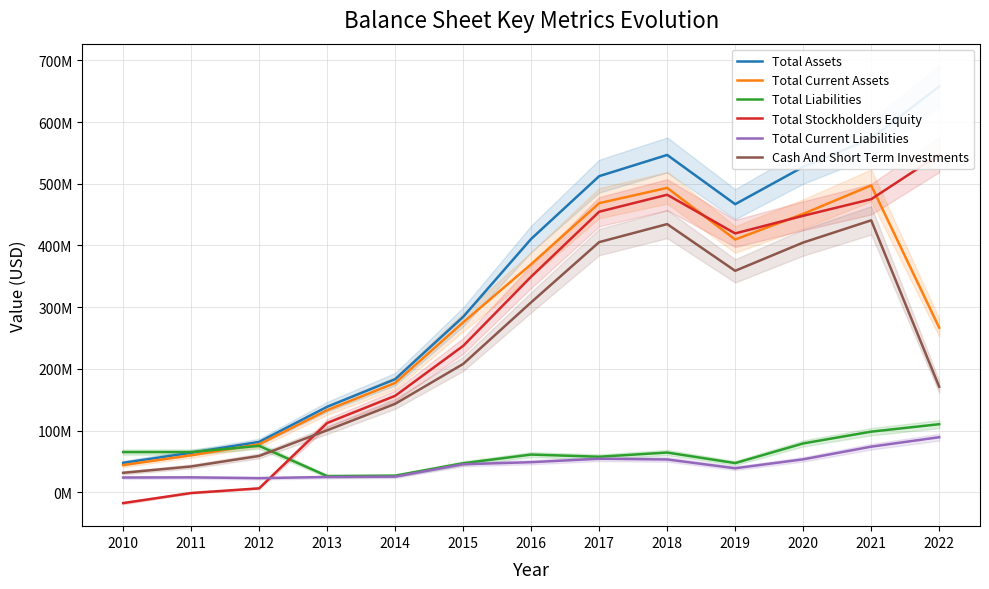

What is the sum of the Total Liabilities values at 2016 and 2012?

136449000